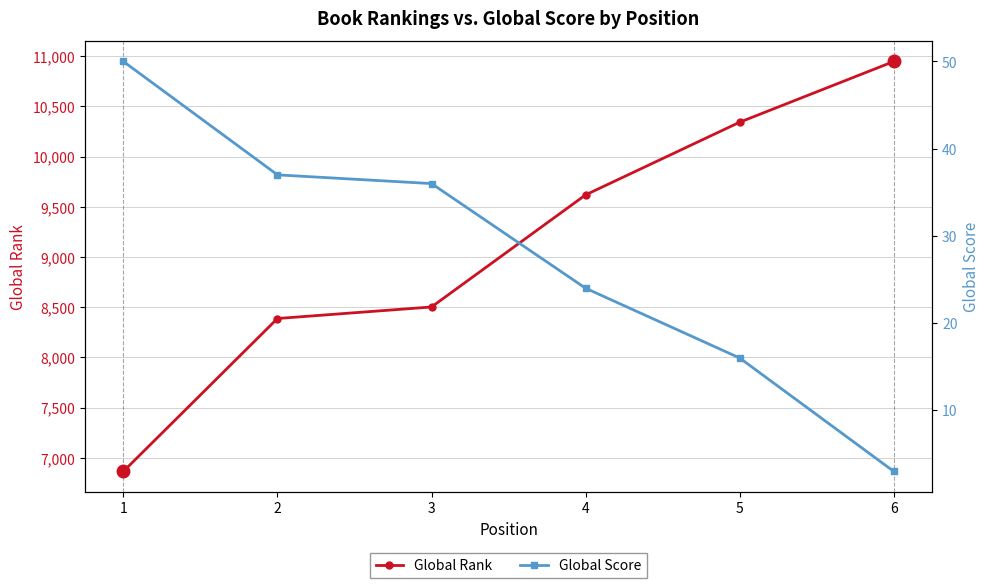

What is the sum of the Global Score values at 2 and 4?

61